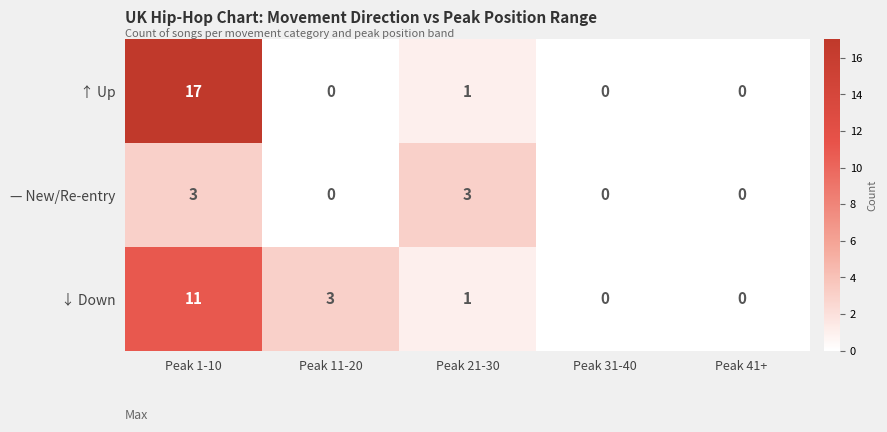

At which category is the sum across all series the highest?

Peak 1-10